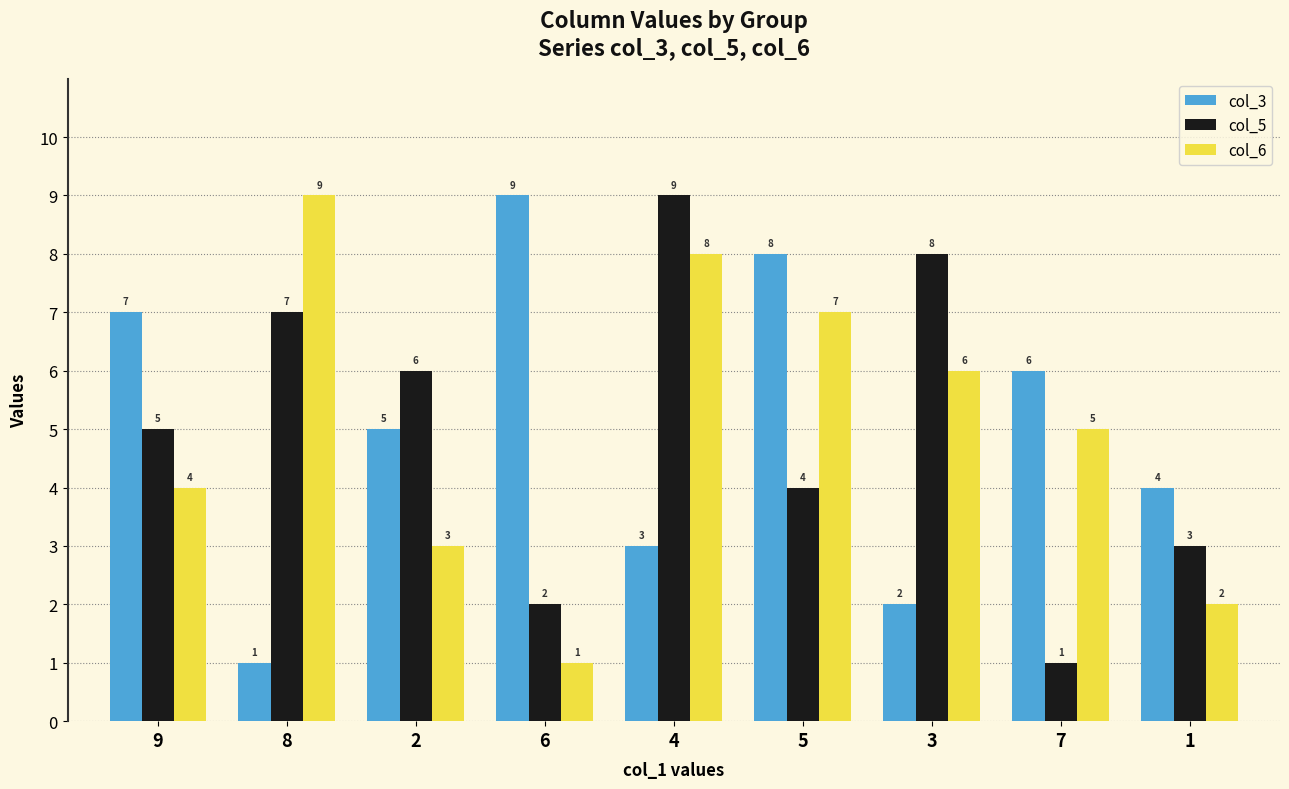

The value of col_6 at 2 is 1. True or false?

False